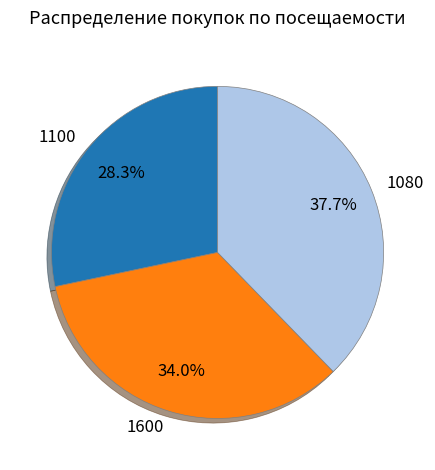

To the nearest percent, what is the difference between the largest and smallest slice percentages?

9%